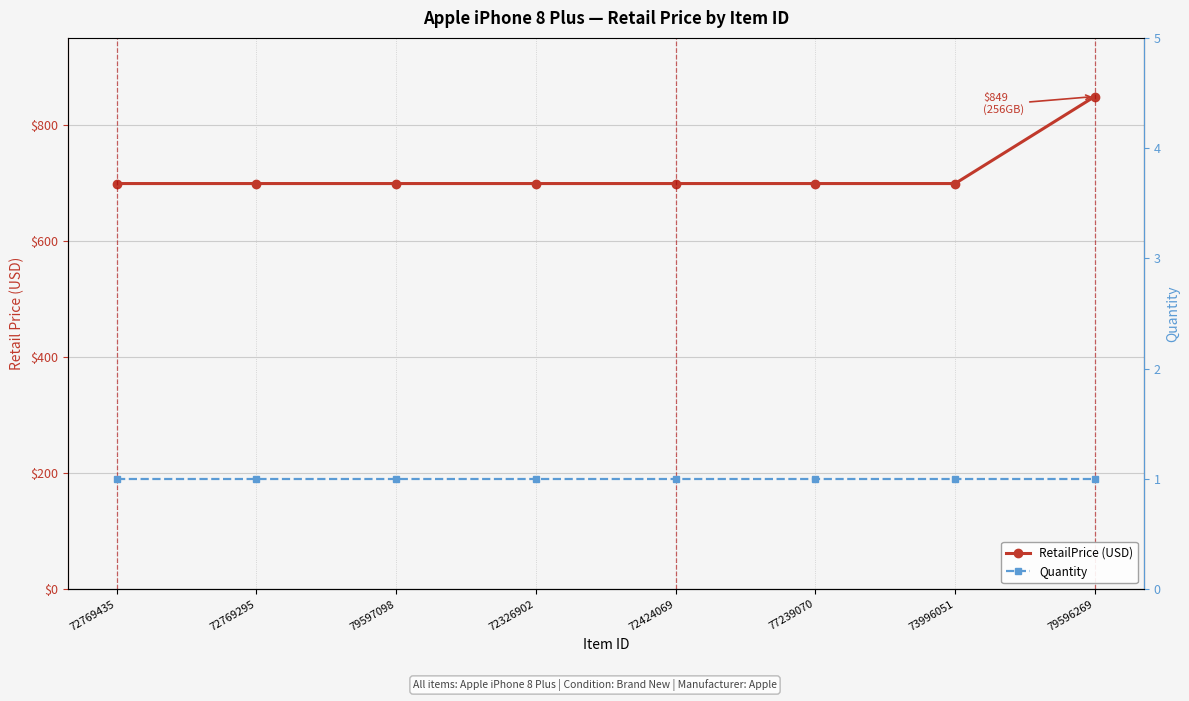

How many lines are shown in the chart?

2